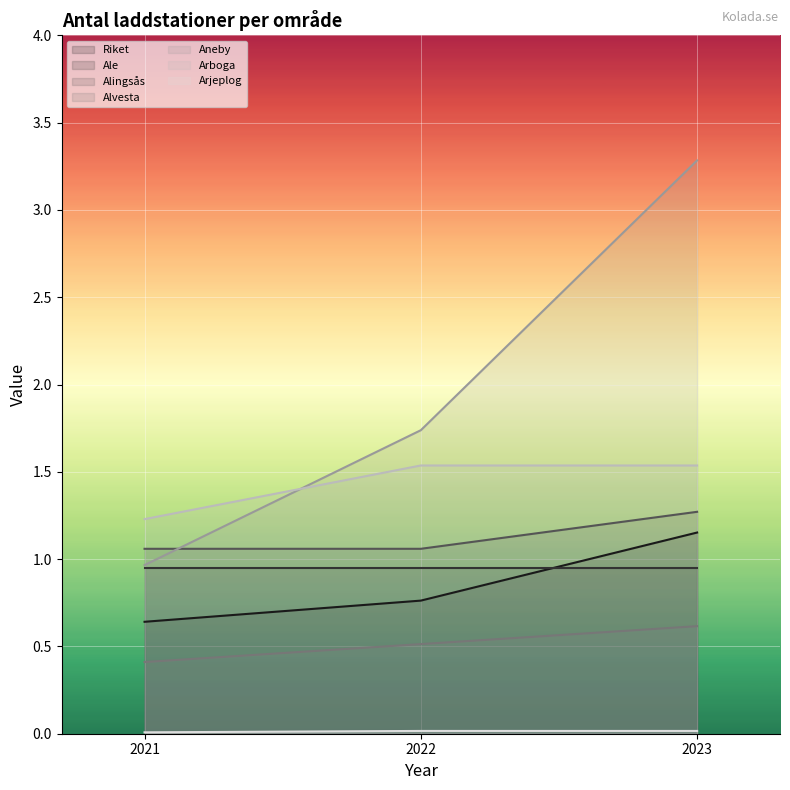

How many lines are shown in the chart?

7